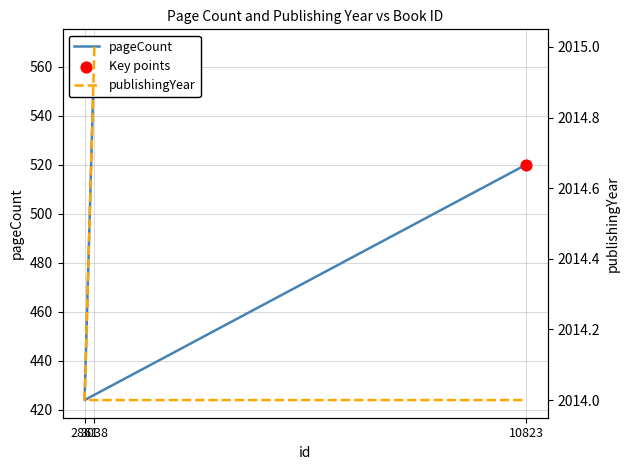

At how many categories does at least one series exceed 455?

3